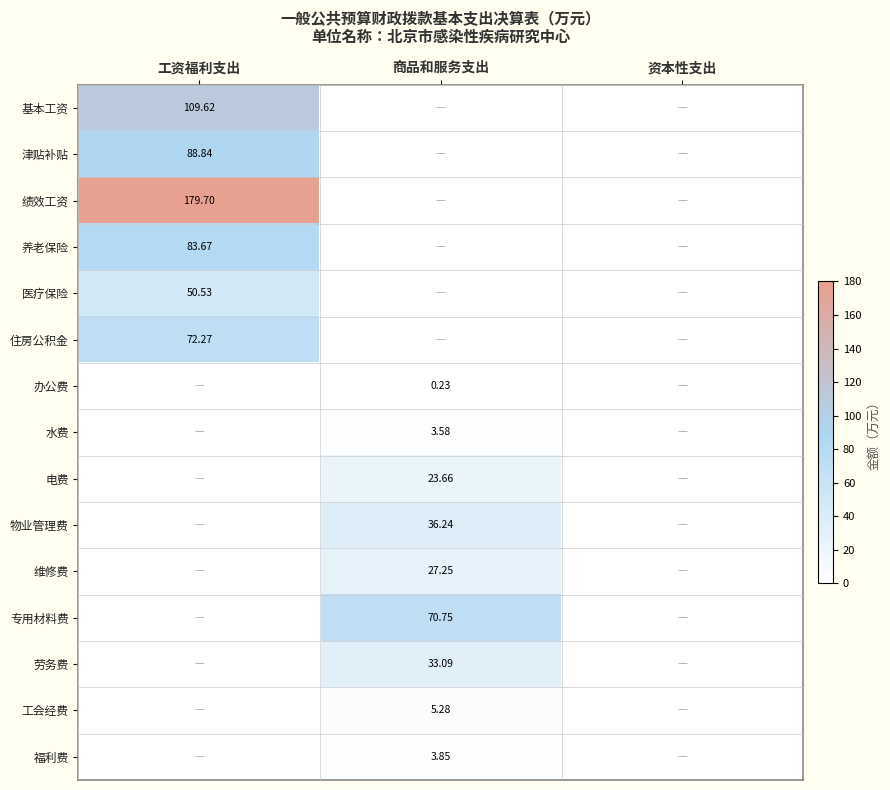

At 工资福利支出, list the series in order from smallest to largest.

医疗保险, 住房公积金, 养老保险, 津贴补贴, 基本工资, 绩效工资, 办公费, 水费, 电费, 物业管理费, 维修费, 专用材料费, 劳务费, 工会经费, 福利费